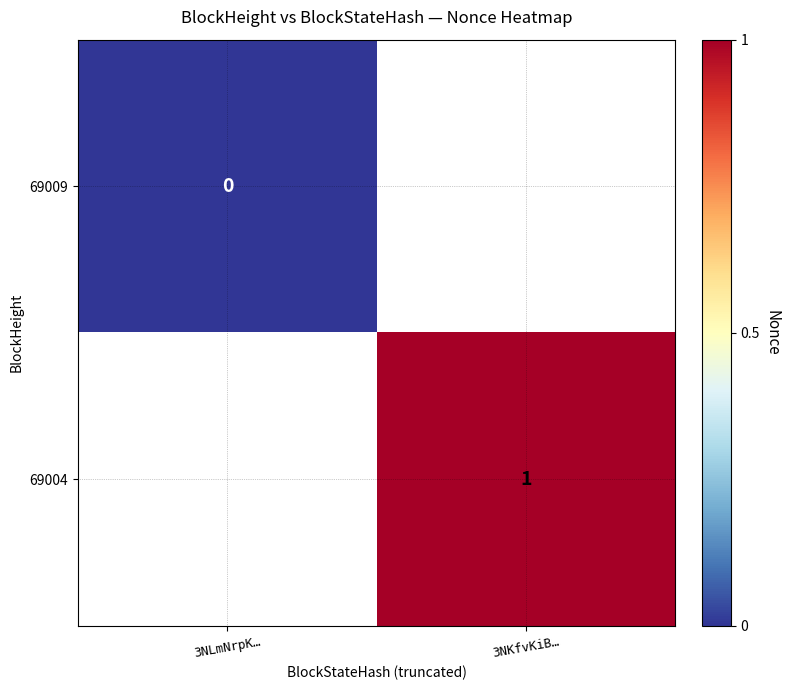

Is it true that 69004 equals 1 at 3NKfvKiB…?

True